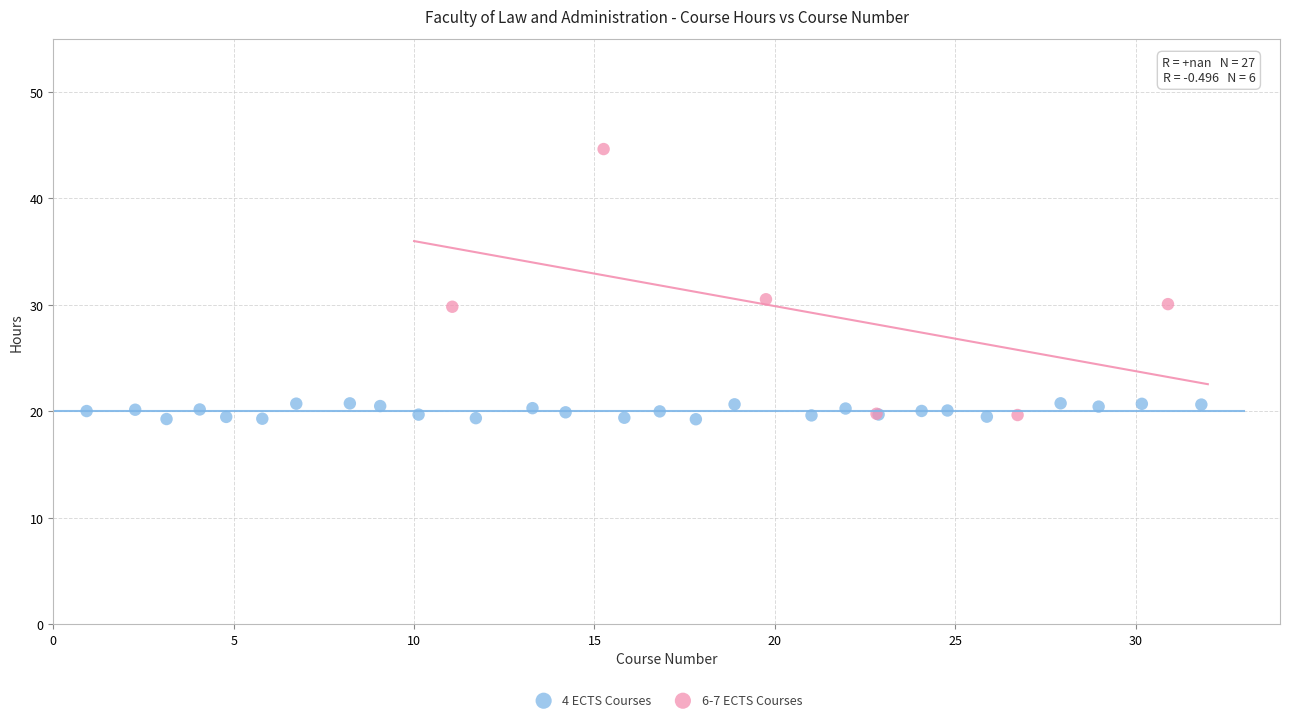

Which series has the widest spread of Y values?

6-7 ECTS Courses